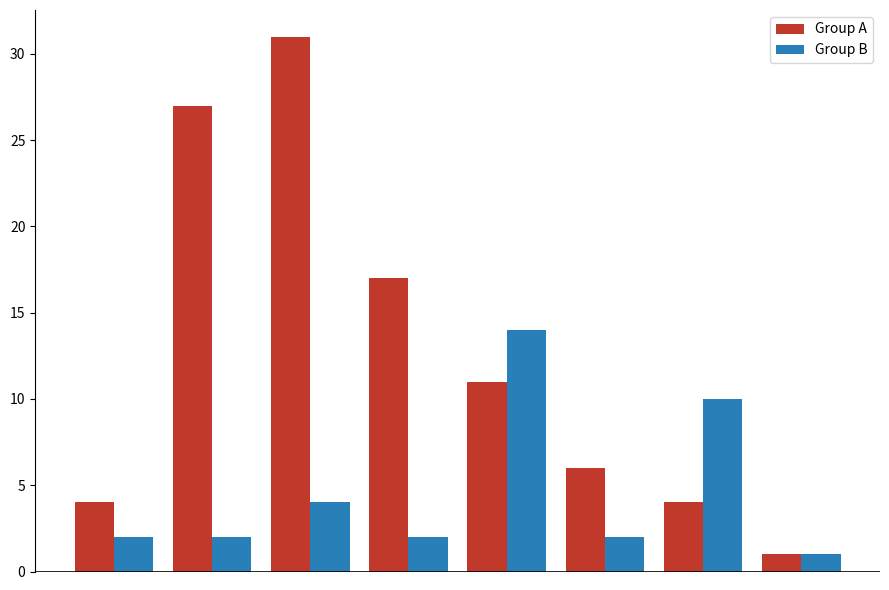

Reading right to left, transcribe all the data shown in this chart.

Group A: 1	4	6	11	17	31	27	4
Group B: 1	10	2	14	2	4	2	2